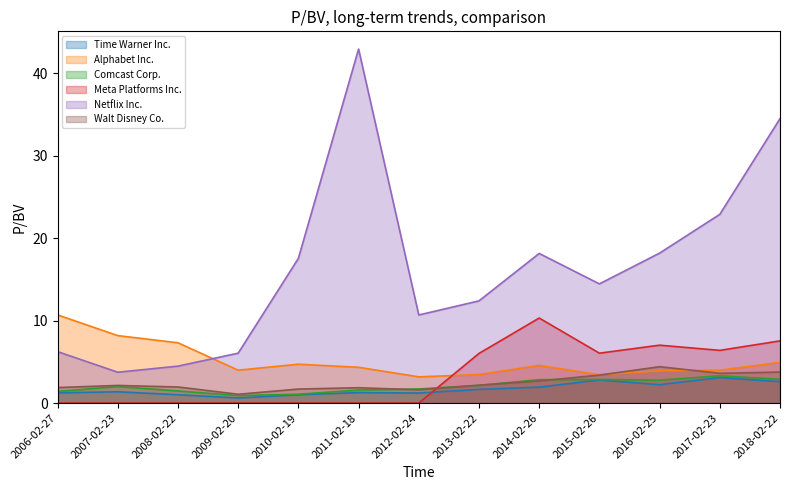

Reading left to right, what are all the values shown in this chart?

Time Warner Inc.: 2006-02-27=1.2	2007-02-23=1.4	2008-02-22=1.0	2009-02-20=0.6	2010-02-19=1.0	2011-02-18=1.3	2012-02-24=1.2	2013-02-22=1.7	2014-02-26=1.9	2015-02-26=2.8	2016-02-25=2.2	2017-02-23=3.1	2018-02-22=2.6
Alphabet Inc.: 2006-02-27=10.7	2007-02-23=8.2	2008-02-22=7.3	2009-02-20=4.0	2010-02-19=4.7	2011-02-18=4.3	2012-02-24=3.2	2013-02-22=3.5	2014-02-26=4.6	2015-02-26=3.4	2016-02-25=3.9	2017-02-23=4.0	2018-02-22=4.9
Comcast Corp.: 2006-02-27=1.4	2007-02-23=2.0	2008-02-22=1.5	2009-02-20=0.9	2010-02-19=1.1	2011-02-18=1.6	2012-02-24=1.7	2013-02-22=2.1	2014-02-26=2.8	2015-02-26=2.9	2016-02-25=2.8	2017-02-23=3.3	2018-02-22=2.9
Meta Platforms Inc.: 2006-02-27=0.0	2007-02-23=0.0	2008-02-22=0.0	2009-02-20=0.0	2010-02-19=0.0	2011-02-18=0.0	2012-02-24=0.0	2013-02-22=6.0	2014-02-26=10.3	2015-02-26=6.0	2016-02-25=7.0	2017-02-23=6.4	2018-02-22=7.5
Netflix Inc.: 2006-02-27=6.2	2007-02-23=3.7	2008-02-22=4.5	2009-02-20=6.0	2010-02-19=17.5	2011-02-18=42.9	2012-02-24=10.7	2013-02-22=12.4	2014-02-26=18.1	2015-02-26=14.4	2016-02-25=18.2	2017-02-23=22.9	2018-02-22=34.5
Walt Disney Co.: 2006-02-27=1.9	2007-02-23=2.1	2008-02-22=1.9	2009-02-20=1.1	2010-02-19=1.7	2011-02-18=1.9	2012-02-24=1.6	2013-02-22=2.2	2014-02-26=2.7	2015-02-26=3.4	2016-02-25=4.4	2017-02-23=3.6	2018-02-22=3.8